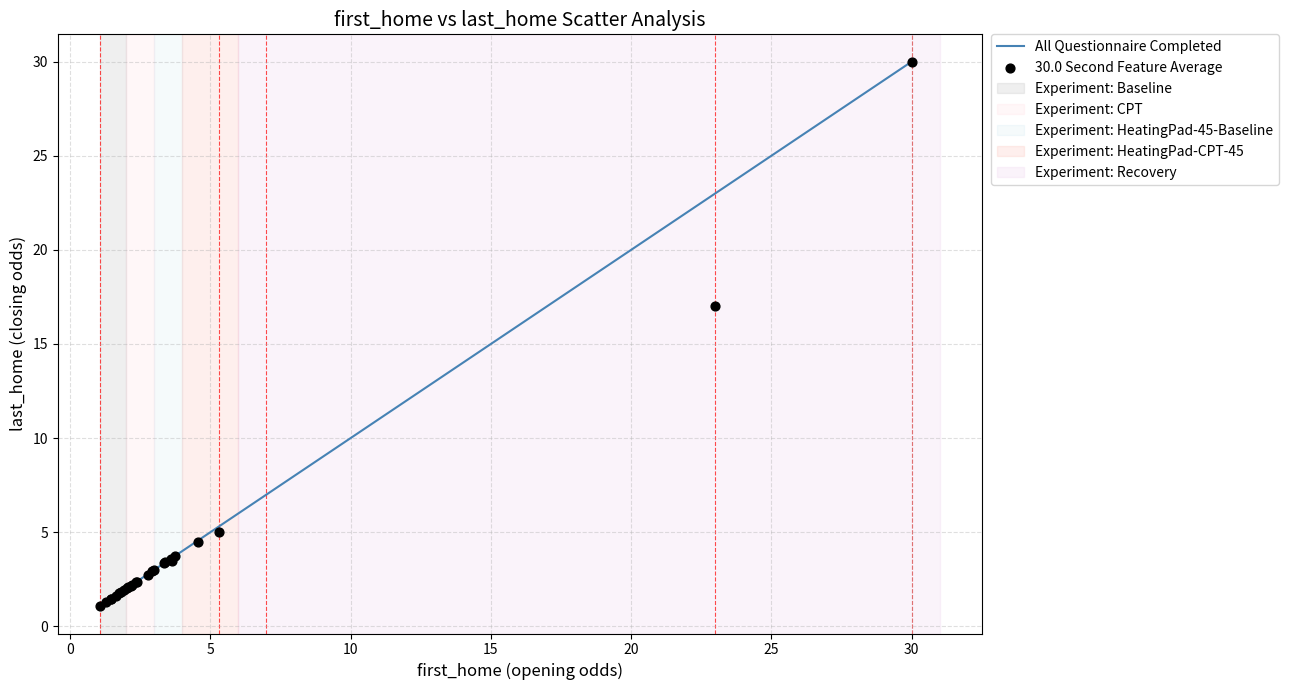

What Y value in the scatter plot is closest to 15?

17.0